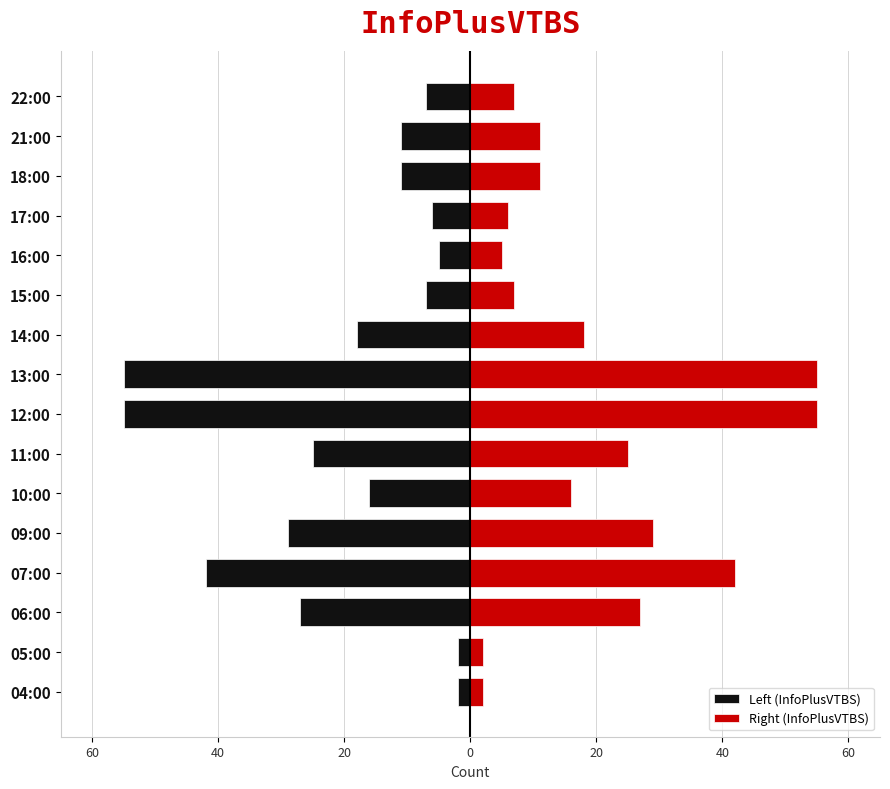

The Left (InfoPlusVTBS) series shows -79 at 12:00. True or false?

False